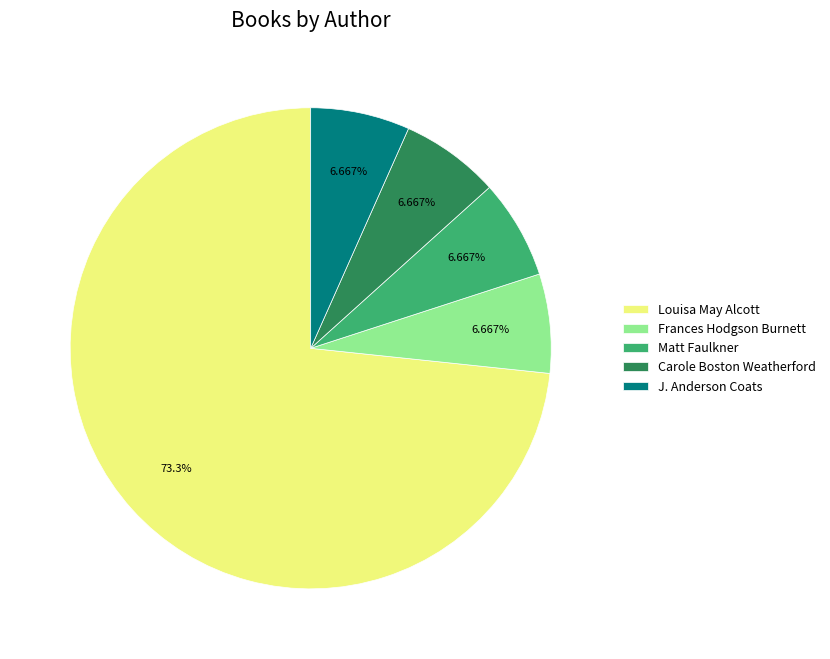

Which has a higher value, Louisa May Alcott or Frances Hodgson Burnett?

Louisa May Alcott